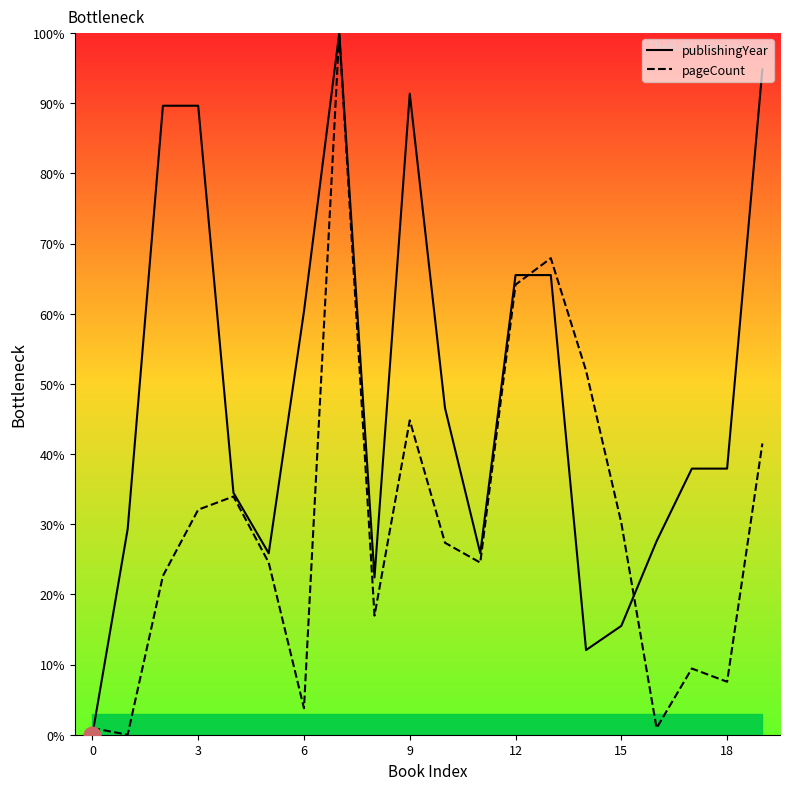

Reading right to left, list all the values displayed in this chart.

publishingYear: 94.8	37.9	37.9	27.6	15.5	12.1	65.5	65.5	25.9	46.6	91.4	22.4	100.0	60.3	25.9	34.5	89.7	89.7	29.3	0.0
pageCount: 41.5	7.5	9.4	0.9	30.2	51.9	67.9	64.2	24.5	27.4	44.8	17.0	100.0	3.8	24.5	34.0	32.1	22.6	0.0	0.9